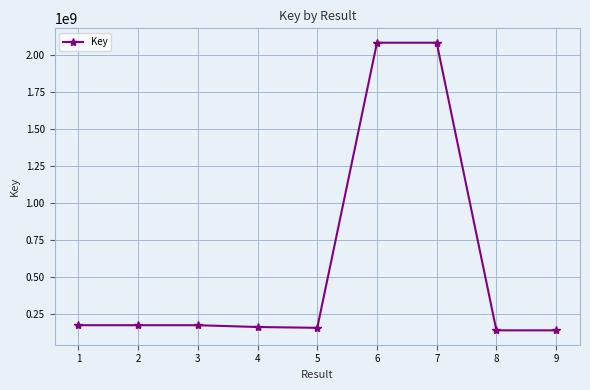

Is it true that the value at 5 is 43504931?

False